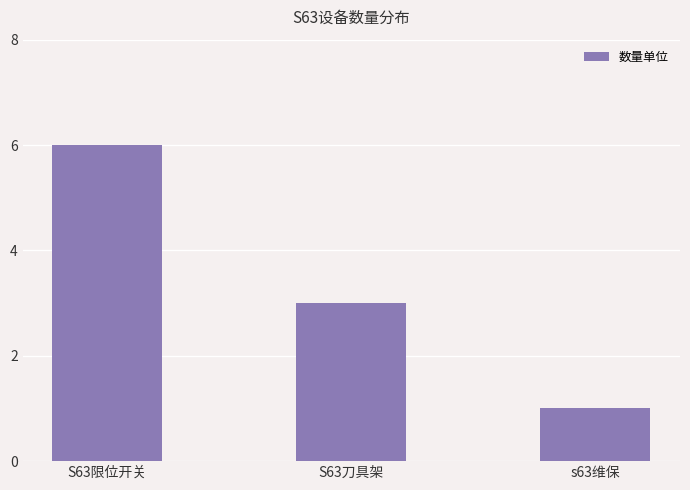

What is the value of the 2nd bar from the left?

3